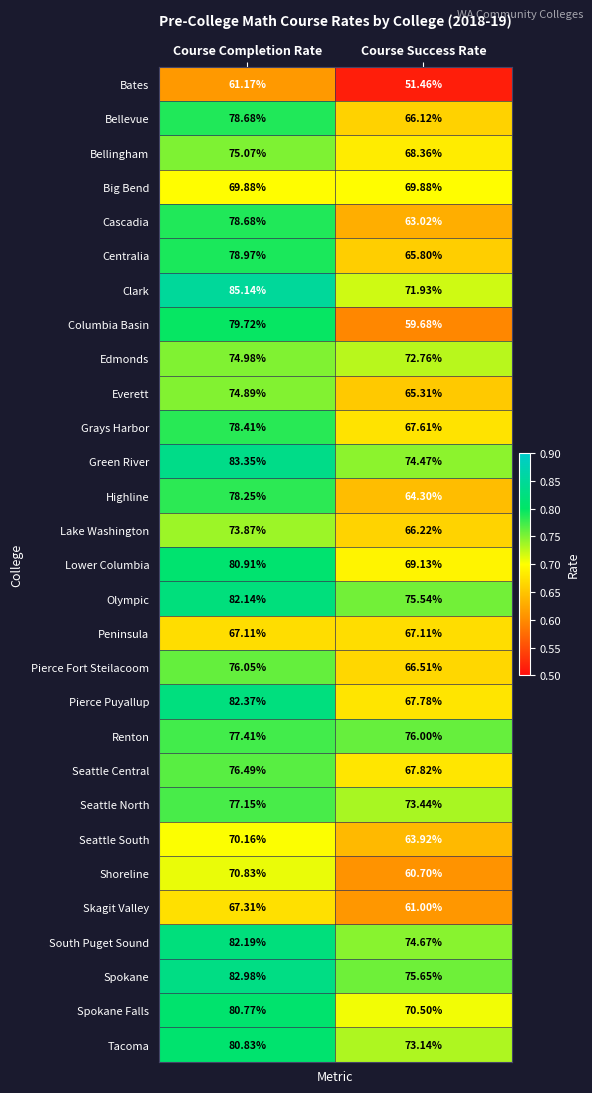

Where does the Grays Harbor series first go above 78?

Course Completion Rate